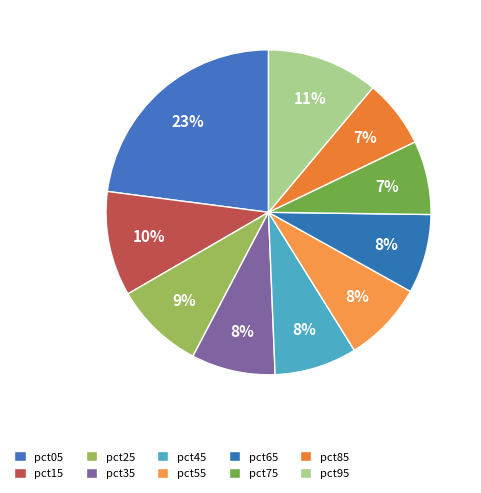

Combined, do pct55 and pct05 account for over 50%?

No